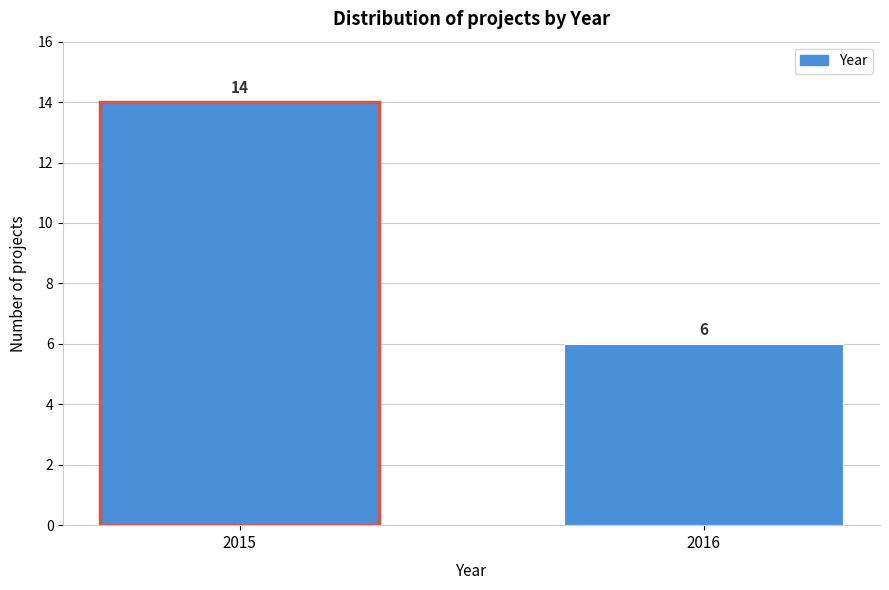

Reading left to right, extract all data points from this chart.

2015=14	2016=6